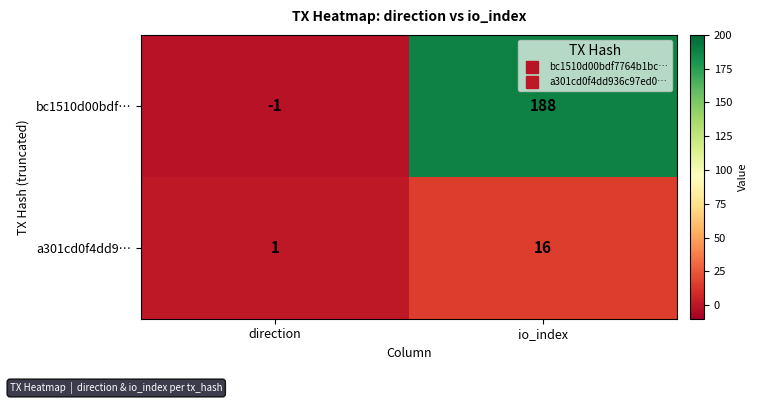

At how many categories does at least one series exceed 94?

1